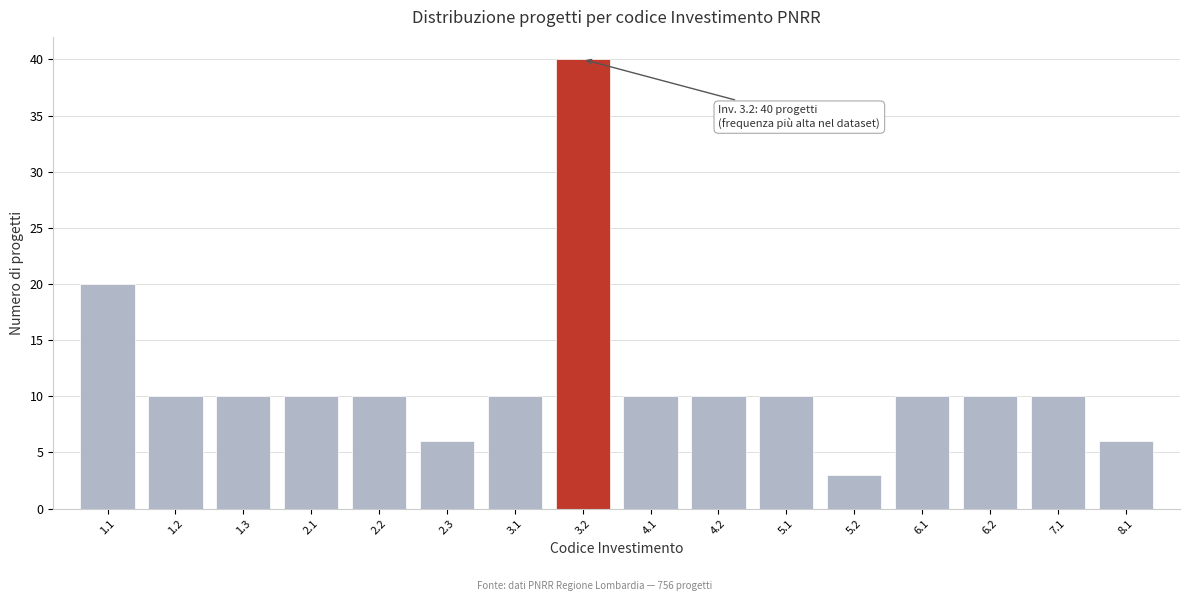

Reading right to left, transcribe all the data shown in this chart.

8.1=6	7.1=10	6.2=10	6.1=10	5.2=3	5.1=10	4.2=10	4.1=10	3.2=40	3.1=10	2.3=6	2.2=10	2.1=10	1.3=10	1.2=10	1.1=20